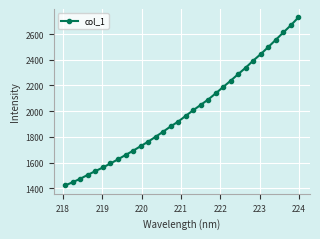

What is the difference between the maximum and minimum values?

1306.3